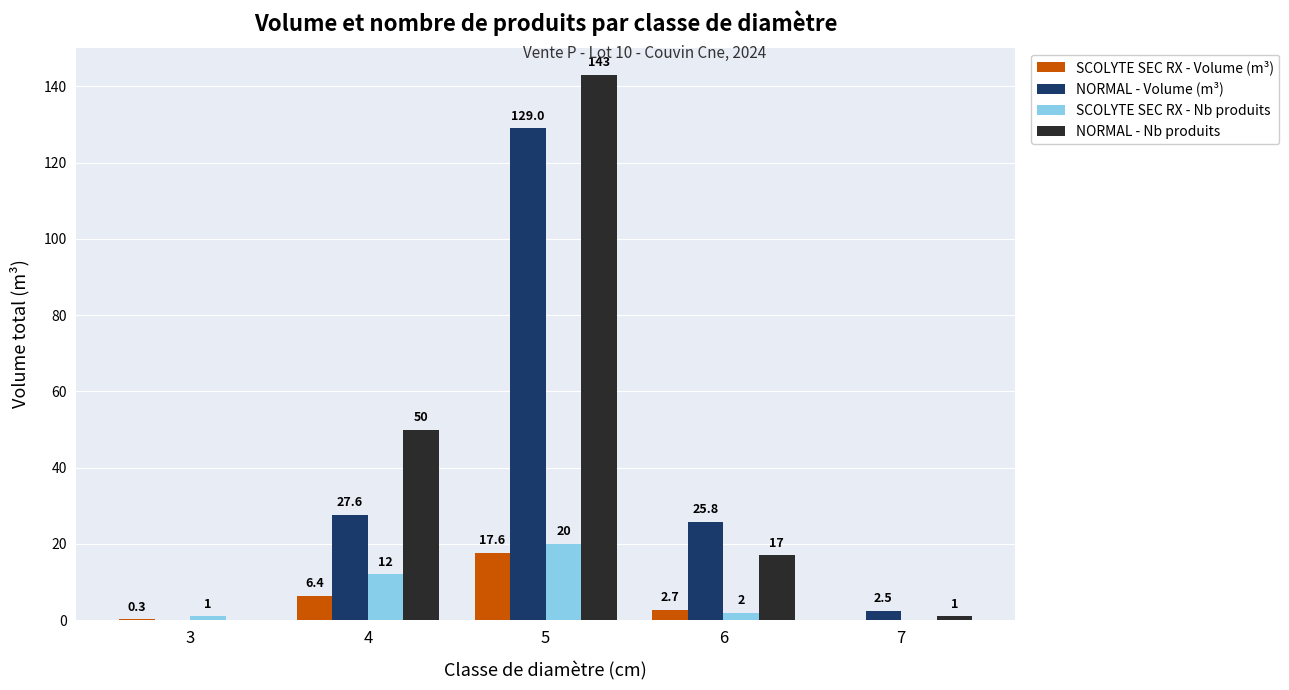

What are all the series names shown in the legend?

SCOLYTE SEC RX - Volume (m³), NORMAL - Volume (m³), SCOLYTE SEC RX - Nb produits, NORMAL - Nb produits